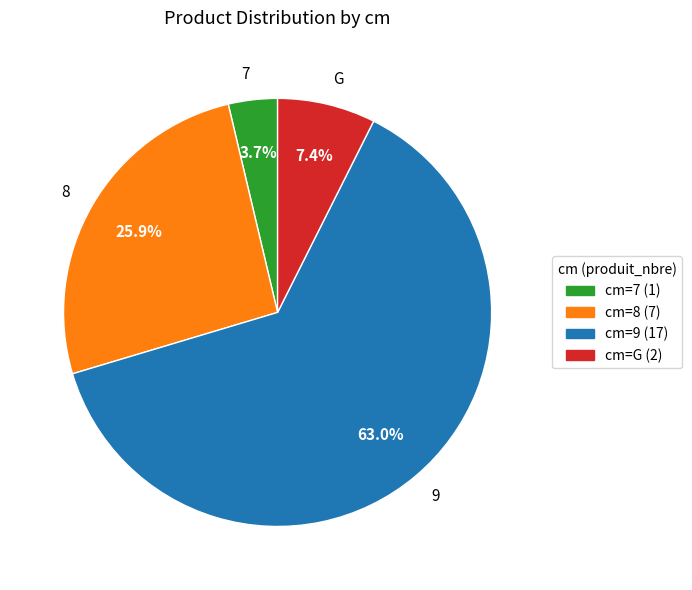

What is the total percentage of 9 and 8?

88.9%